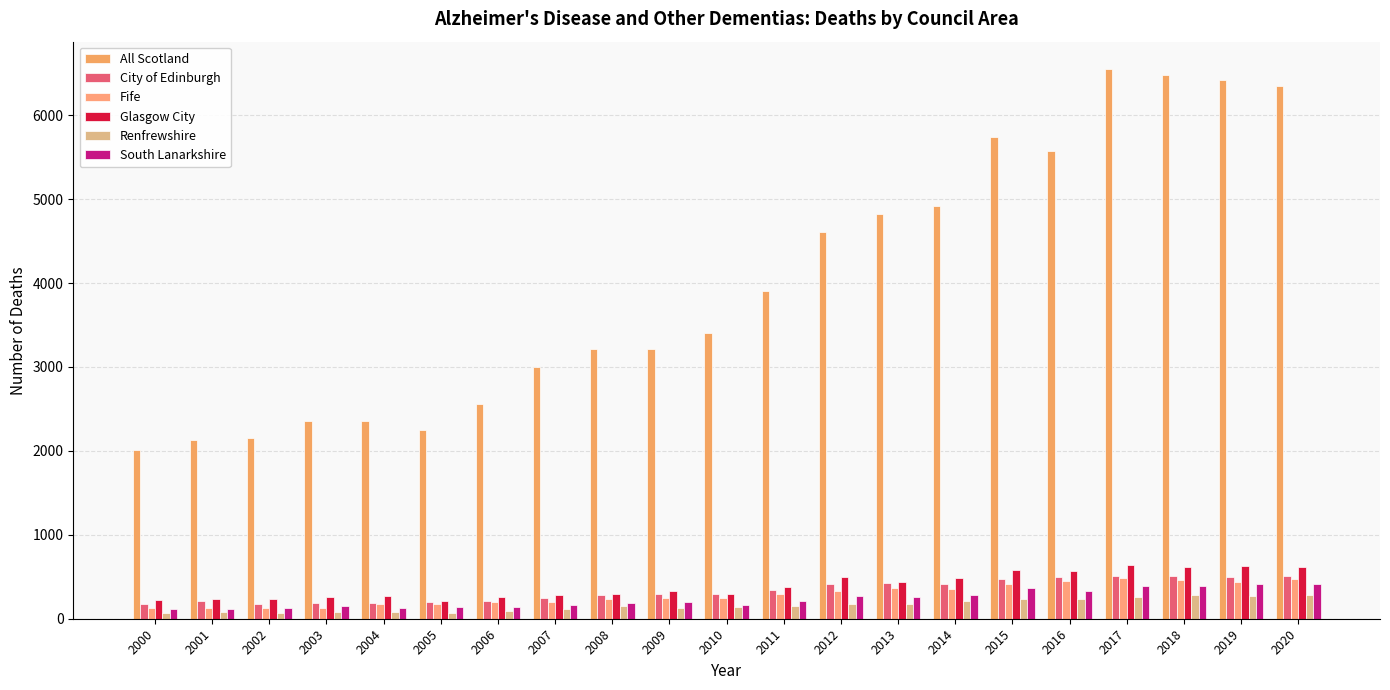

Between 2002 and 2012, which series saw the biggest shift?

All Scotland